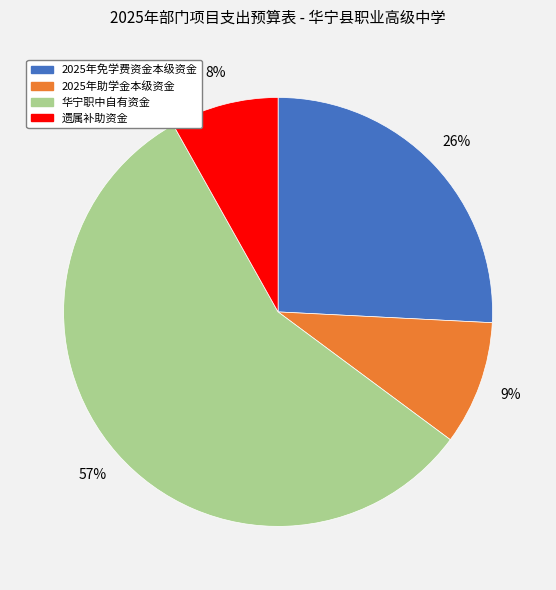

To the nearest percent, what is the difference between the largest and smallest slice percentages?

49%